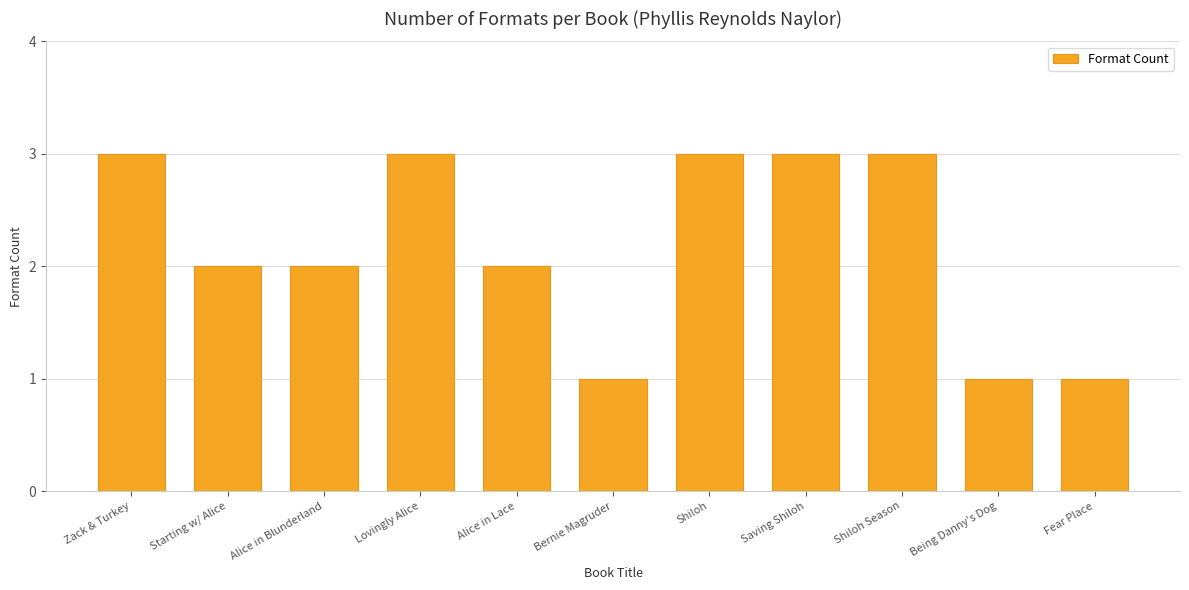

What is the label of the 8th bar from the right?

Lovingly Alice